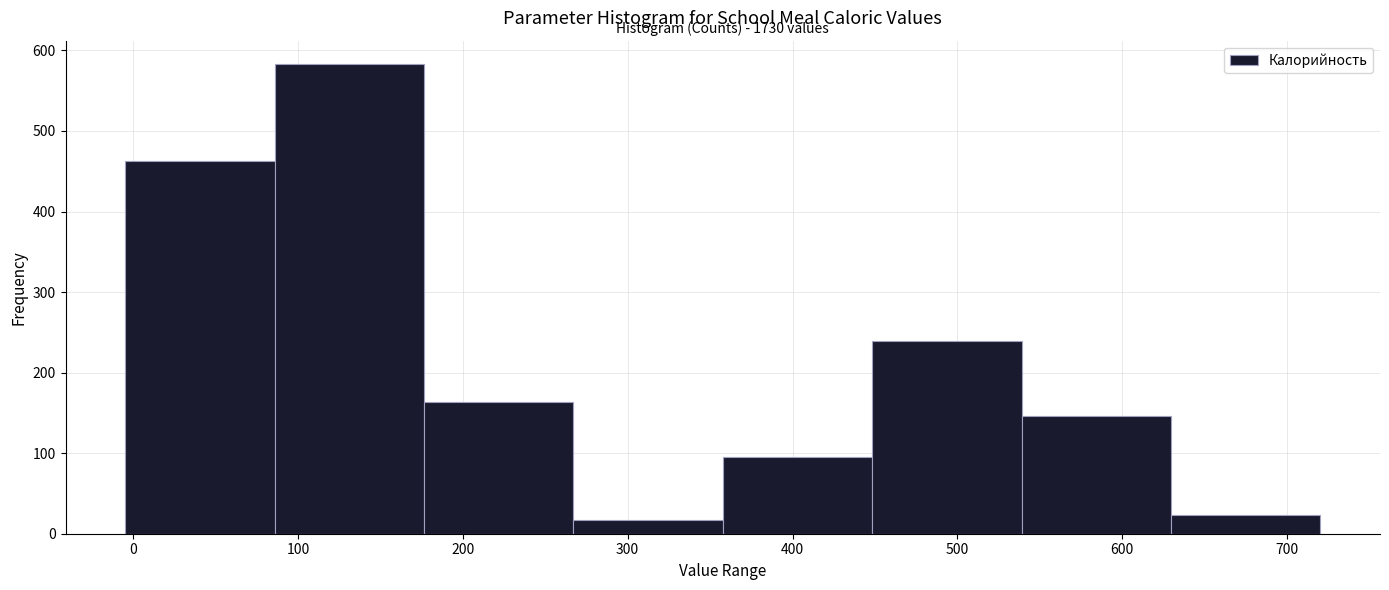

Which range on the x-axis has the tallest bar?

90 to 180